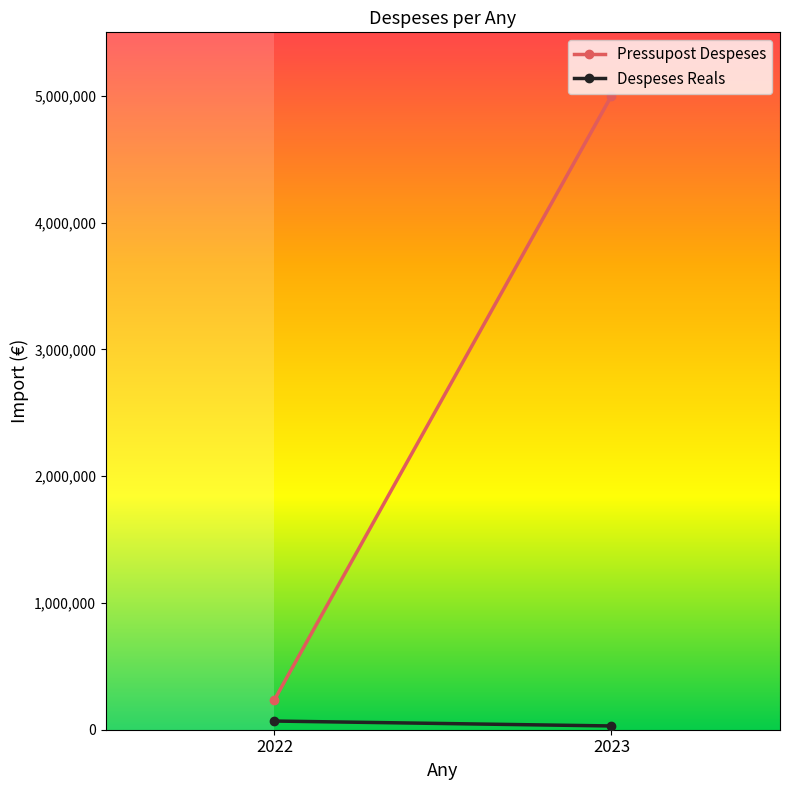

Reading left to right, extract all data points from this chart.

Pressupost Despeses: 236861.0	5000000.0
Despeses Reals: 68409.9	29679.2